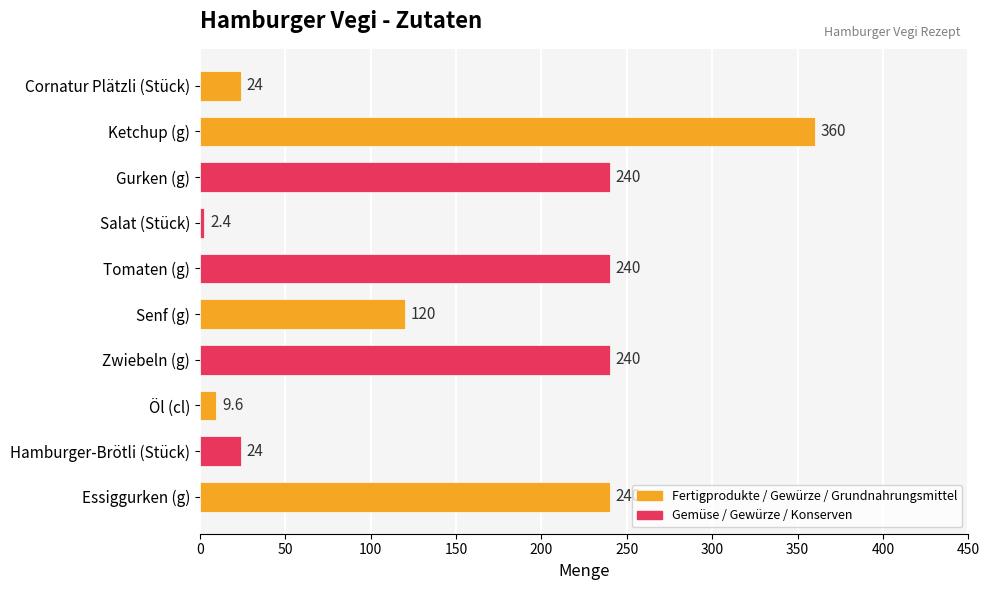

Between Senf (g) and Zwiebeln (g), which is larger?

Zwiebeln (g)